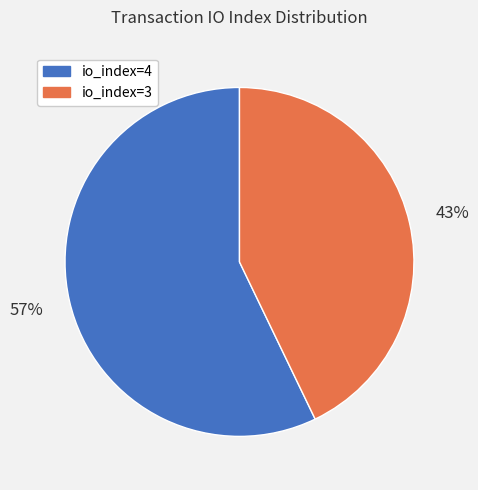

Rank the categories by value from highest to lowest.

io_index=4, io_index=3